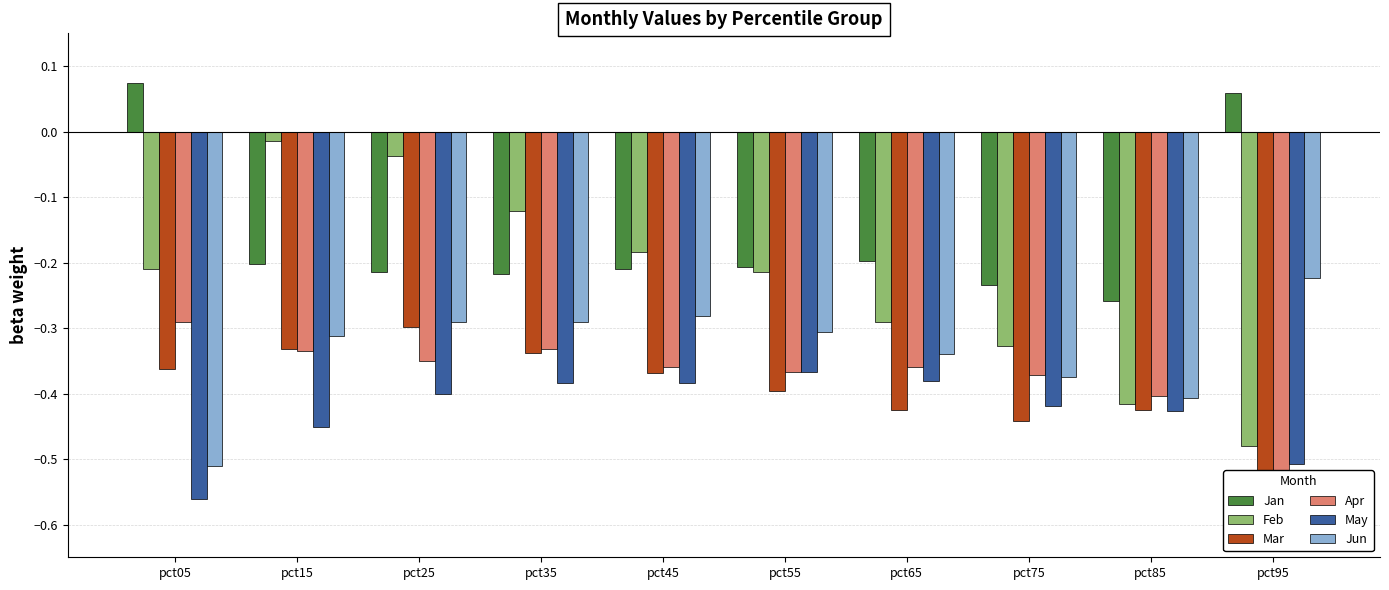

What is the maximum value shown in the chart?

0.1